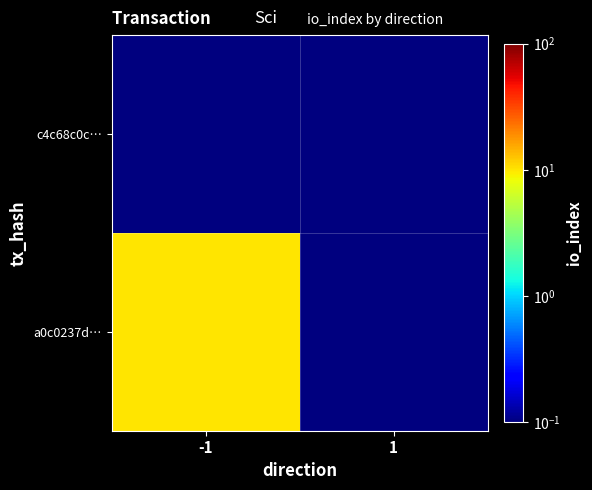

Rank the series by their average value, from lowest to highest.

c4c68c0c…, a0c0237d…